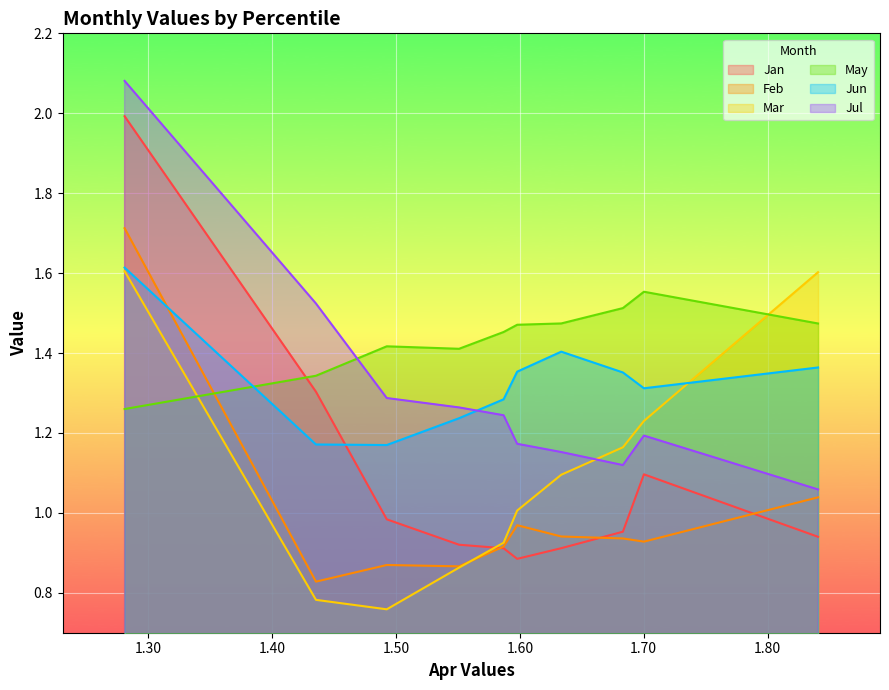

What is the highest value of the Jan series?

2.0